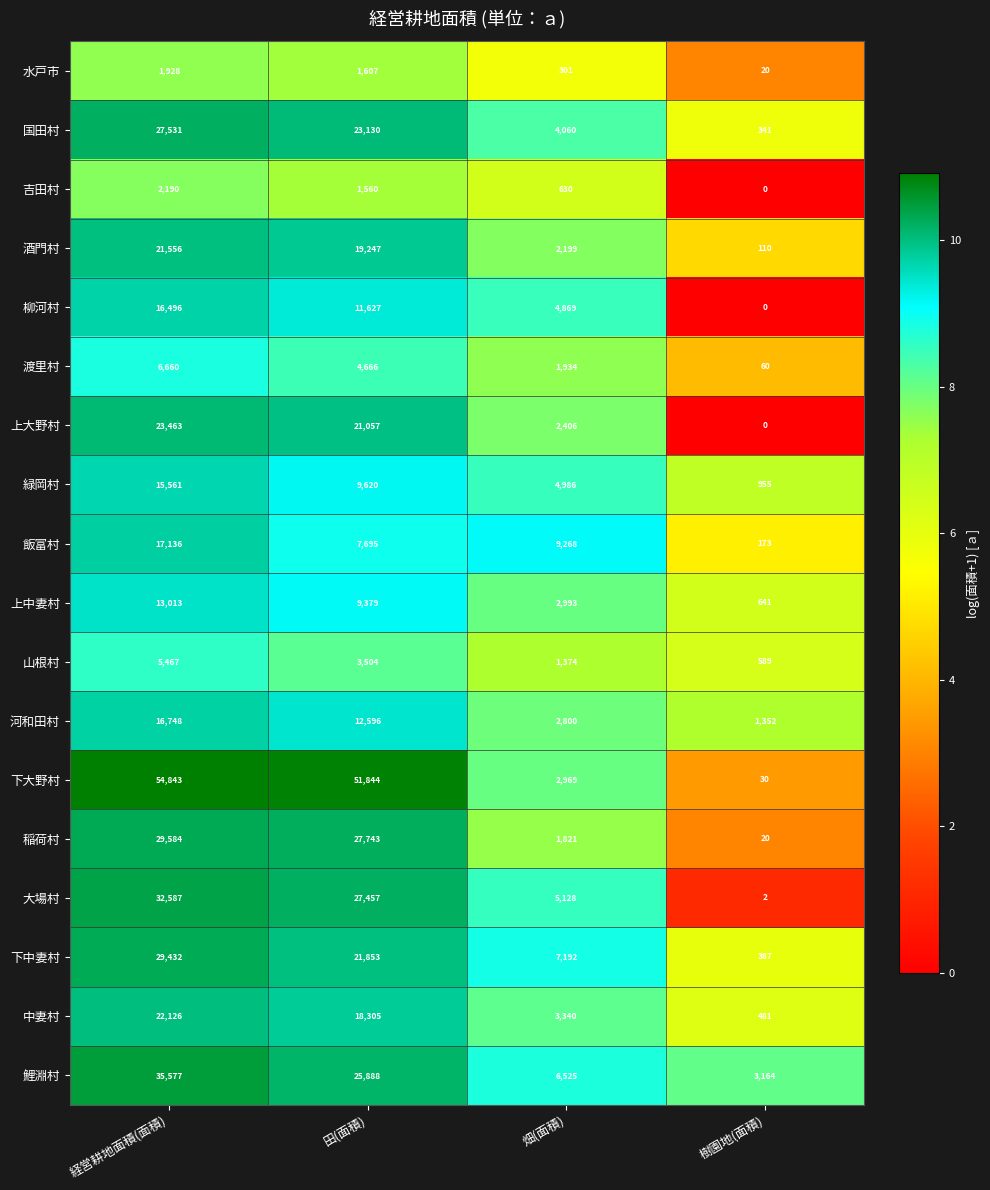

At which category is the sum across all series the highest?

経営耕地面積(面積)